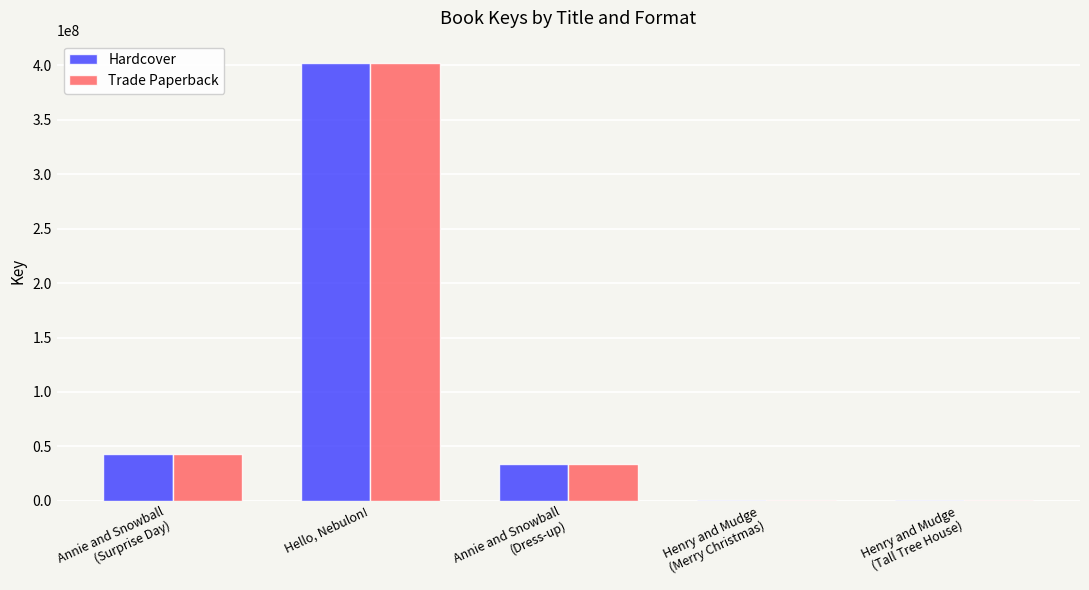

What is the highest value of the Trade Paperback series?

402594051